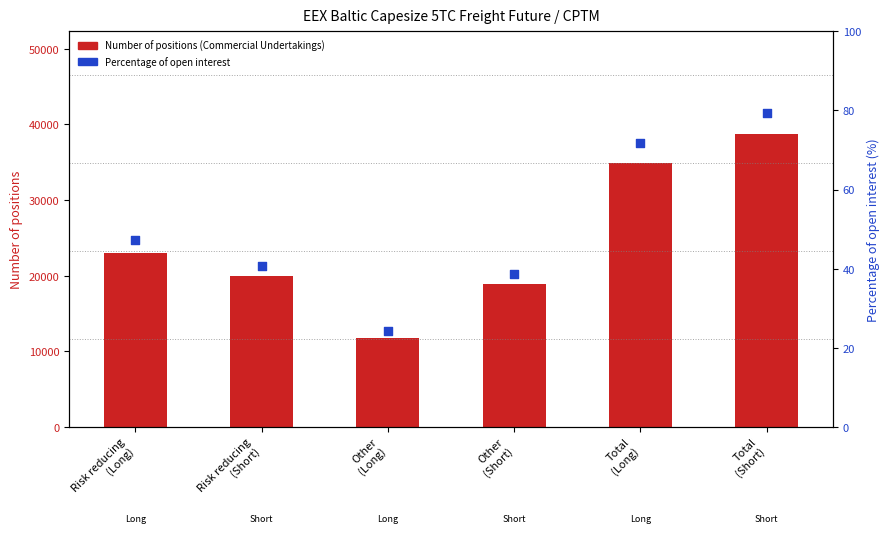

At which category is the sum across all series the highest?

Total
(Short)